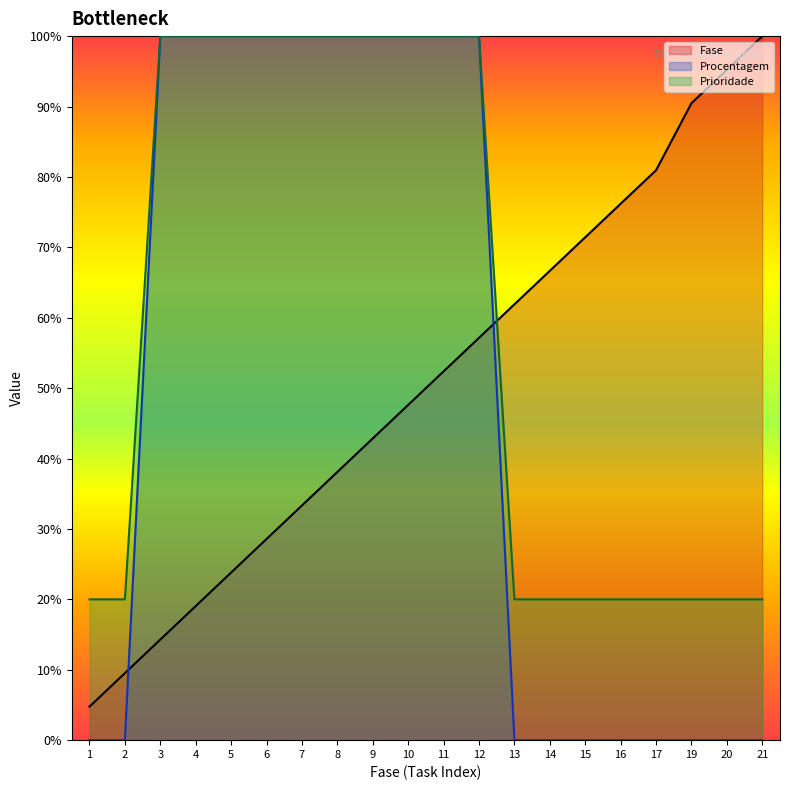

What is the difference between the maximum and minimum values in the Fase series?

95.2